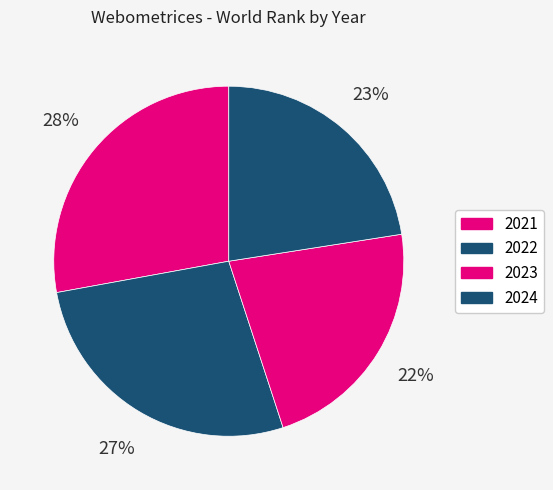

What is the ratio of the value at 2021 to the value at 2022?

1.0